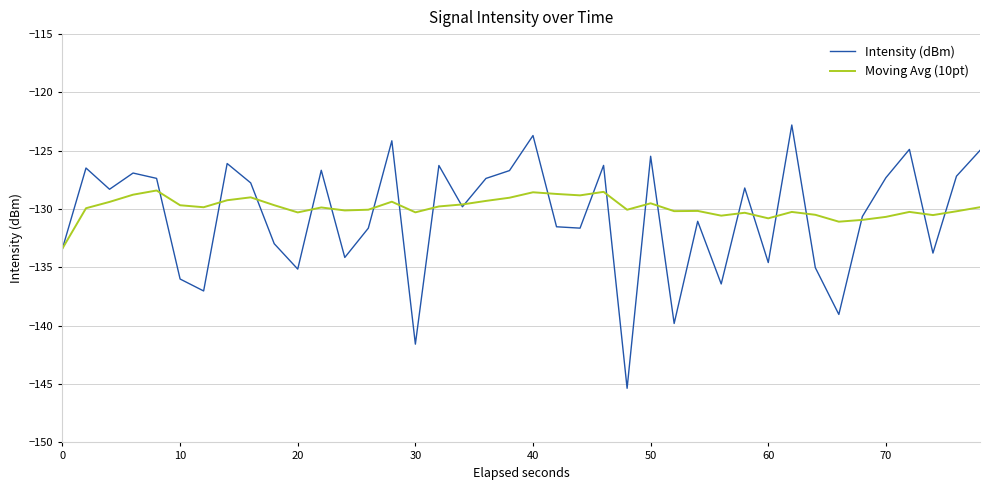

Which series has the widest spread of values?

Intensity (dBm)